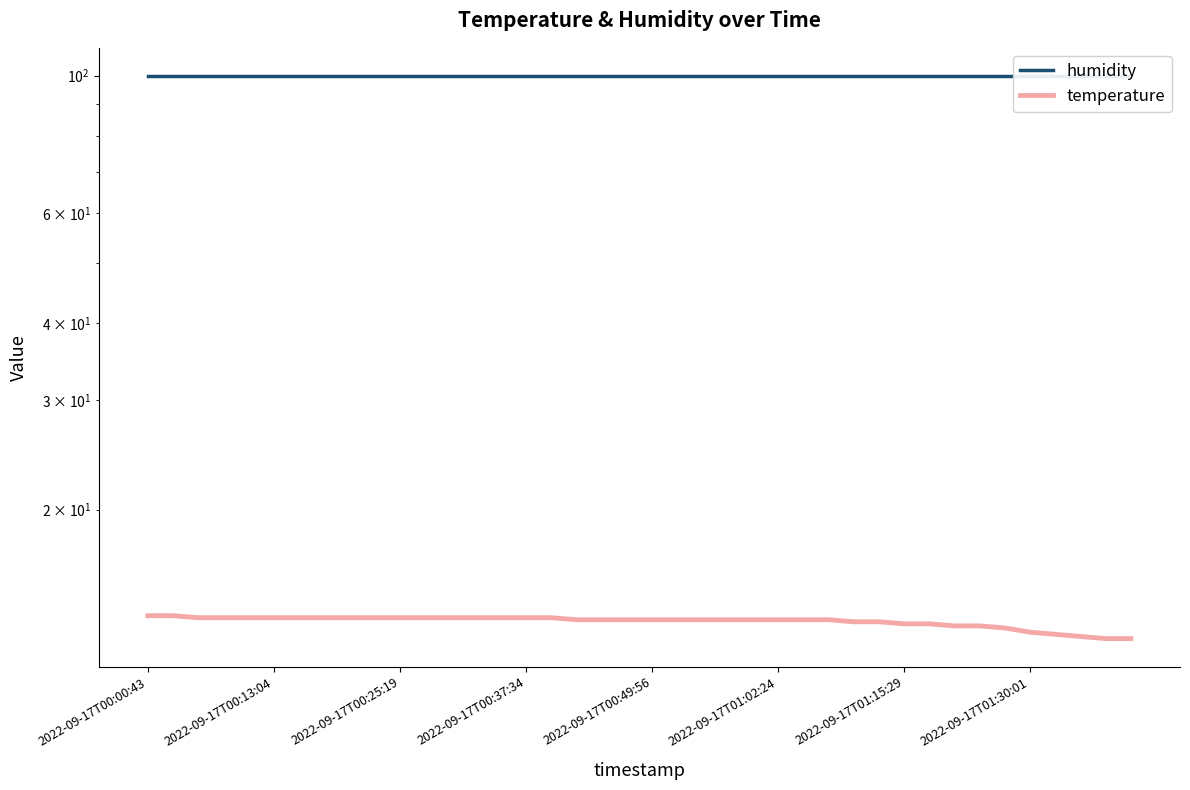

Is it true that humidity equals 99.9 at 34?

True